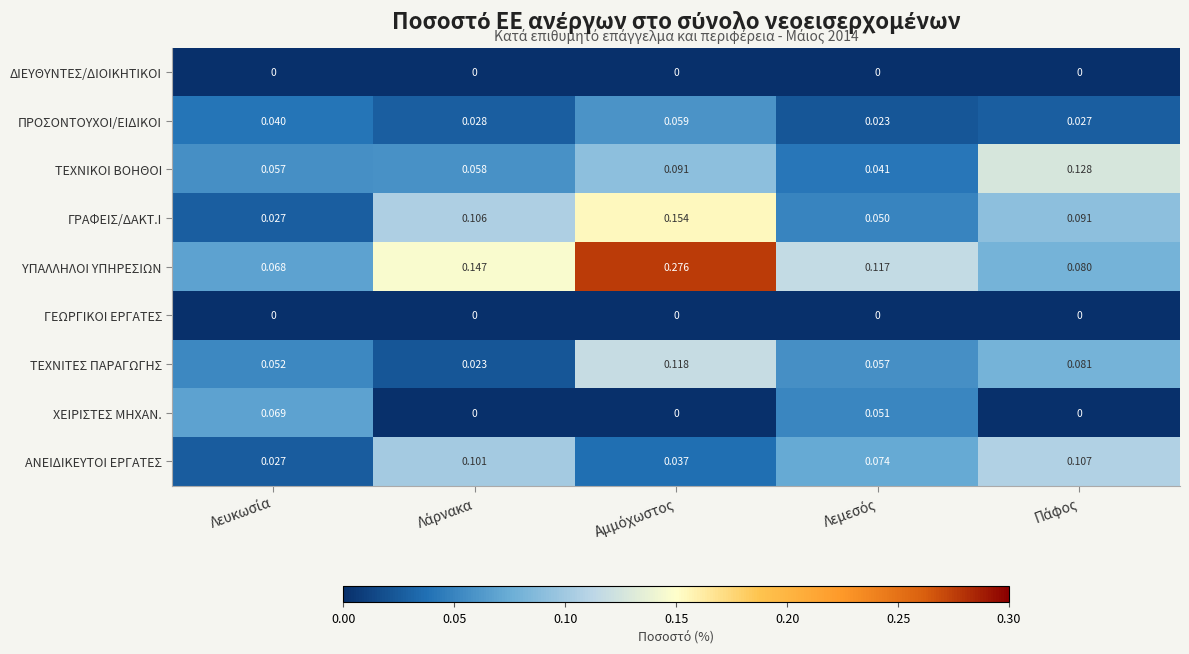

Which series has the largest total across all categories?

ΥΠΑΛΛΗΛΟΙ ΥΠΗΡΕΣΙΩΝ